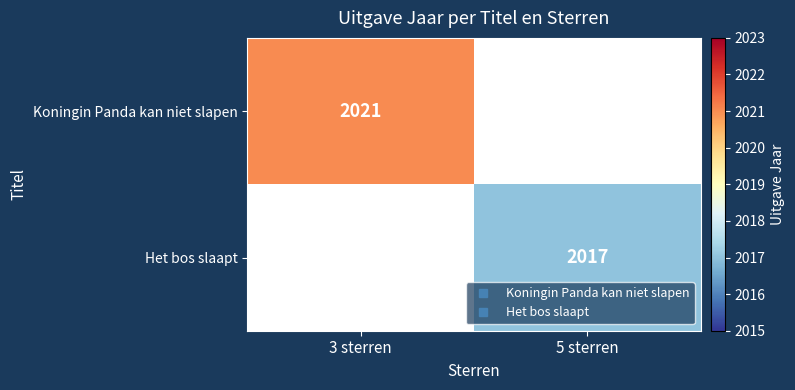

Which series has the largest range (max minus min)?

Koningin Panda kan niet slapen